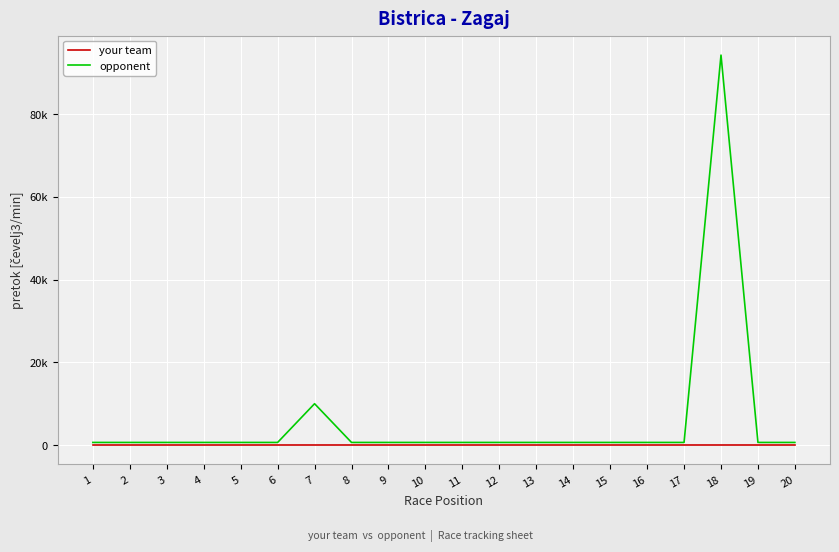

Rank the categories by opponent value from lowest to highest.

1, 2, 3, 4, 5, 6, 8, 9, 10, 11, 12, 13, 14, 15, 16, 17, 19, 20, 7, 18